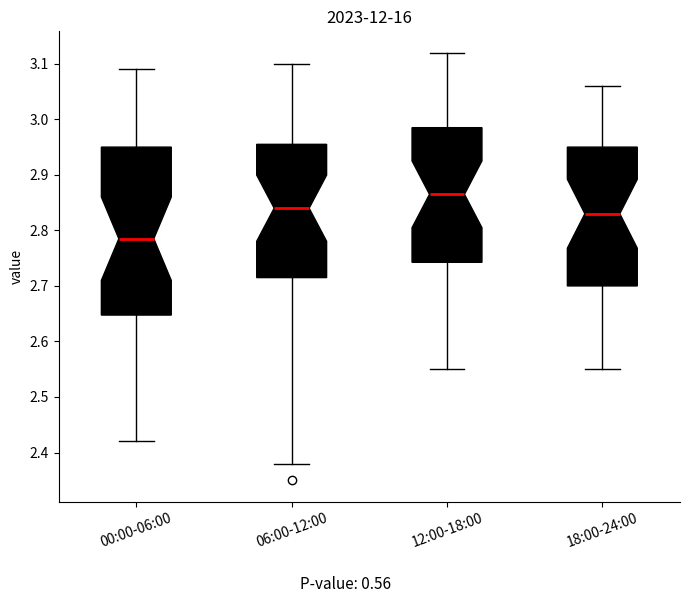

Reading left to right, transcribe this box plot: for each box, give where its median line is, the range the box spans, and where its two whiskers end, as read against the y-axis. The values are not printed on the chart, so give them approximately, as read against the axis.

00:00-06:00: median 2.79, box 2.65 to 2.95, whiskers 2.42 to 3.09
06:00-12:00: median 2.84, box 2.72 to 2.96, whiskers 2.38 to 3.10
12:00-18:00: median 2.87, box 2.74 to 2.99, whiskers 2.55 to 3.12
18:00-24:00: median 2.83, box 2.70 to 2.95, whiskers 2.55 to 3.06